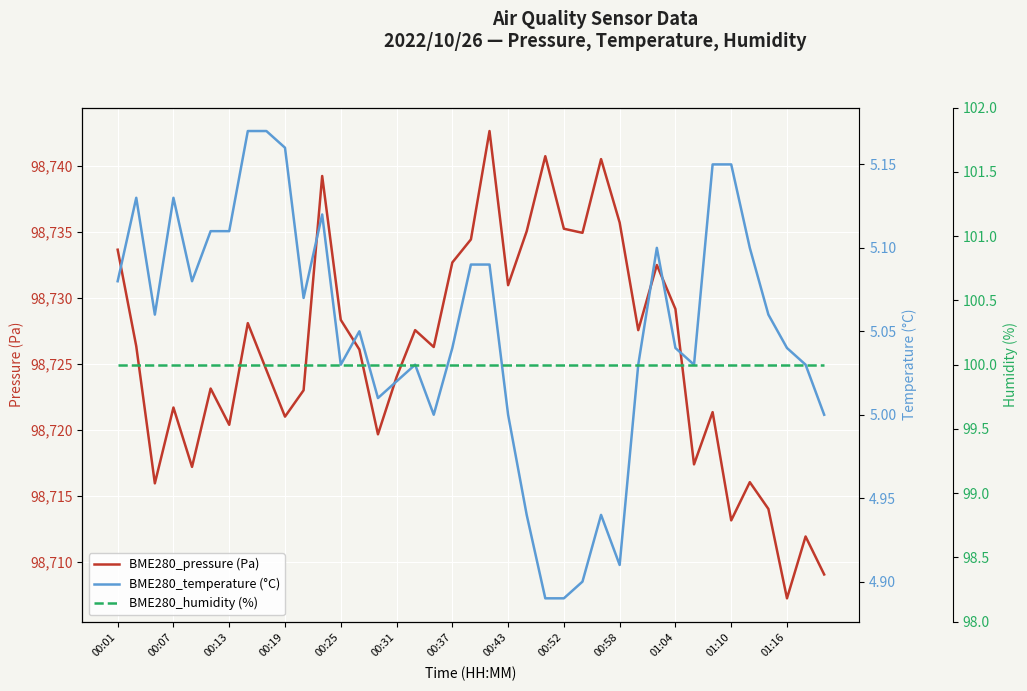

What is the total value across all series at 28?

98832.6